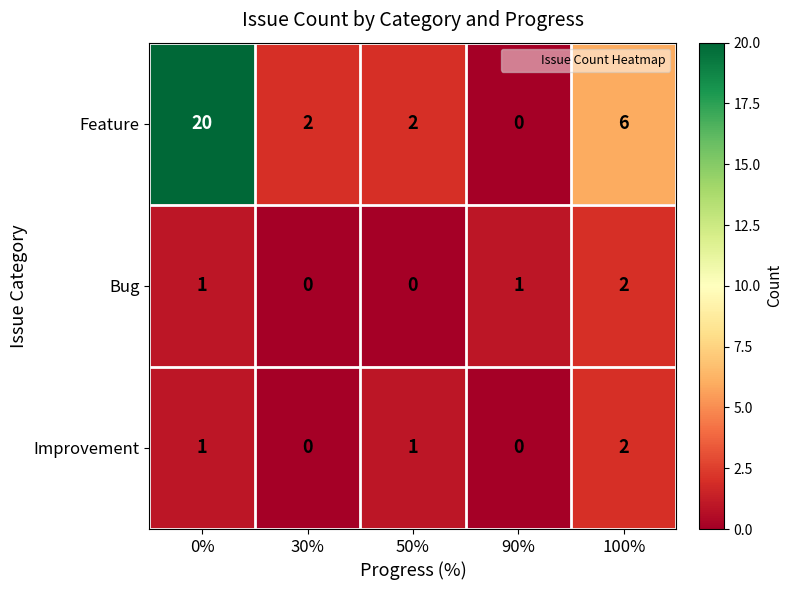

What is the approximate value of Feature at 100%, to the nearest 10?

10